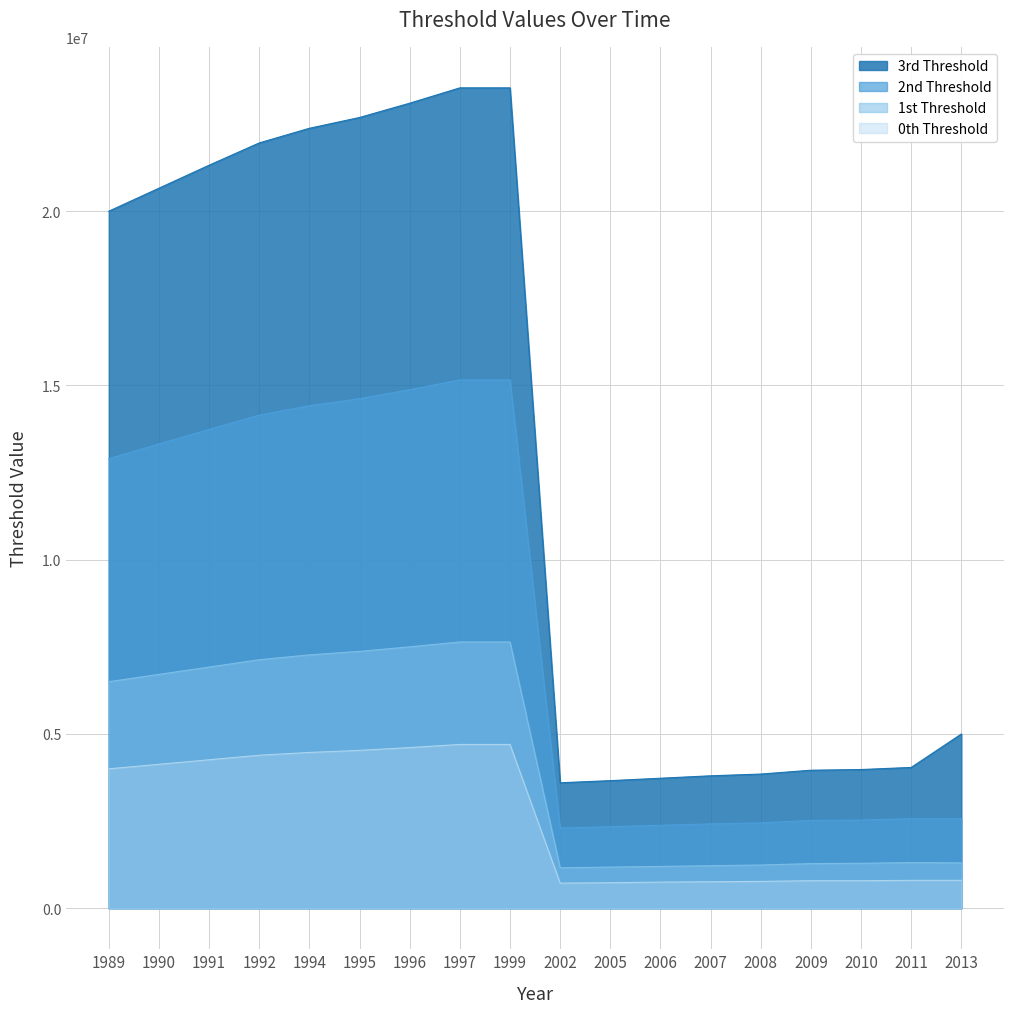

At which category does 3.threshold reach its first local valley?

2002